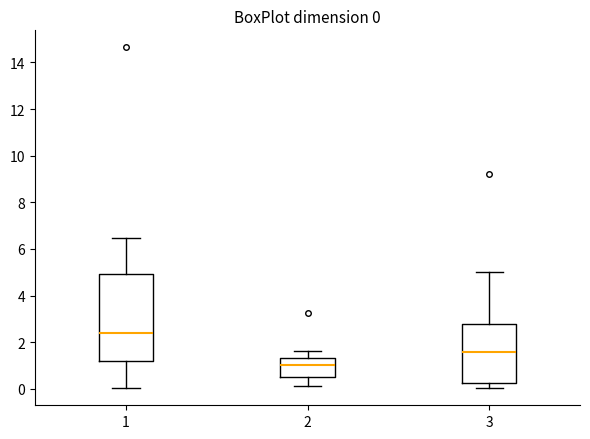

Comparing the boxes themselves (not the whiskers), which one is the tallest?

1